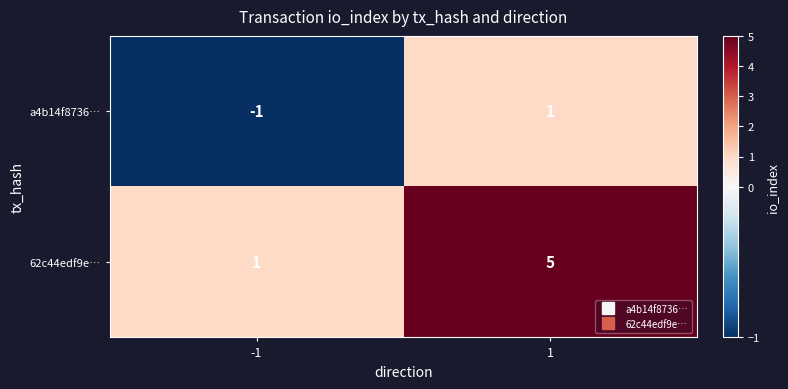

What is the sum of all 62c44edf9e… values?

6